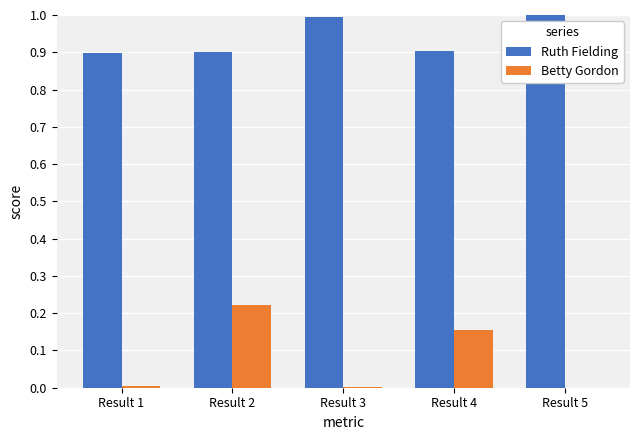

Which series changed the most between Result 1 and Result 4?

Betty Gordon